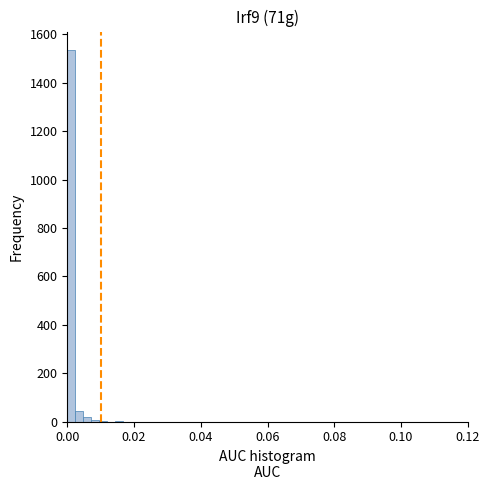

Around what value on the x-axis is the tallest bar? Give the approximate position of its centre, as read against the axis.

0.002